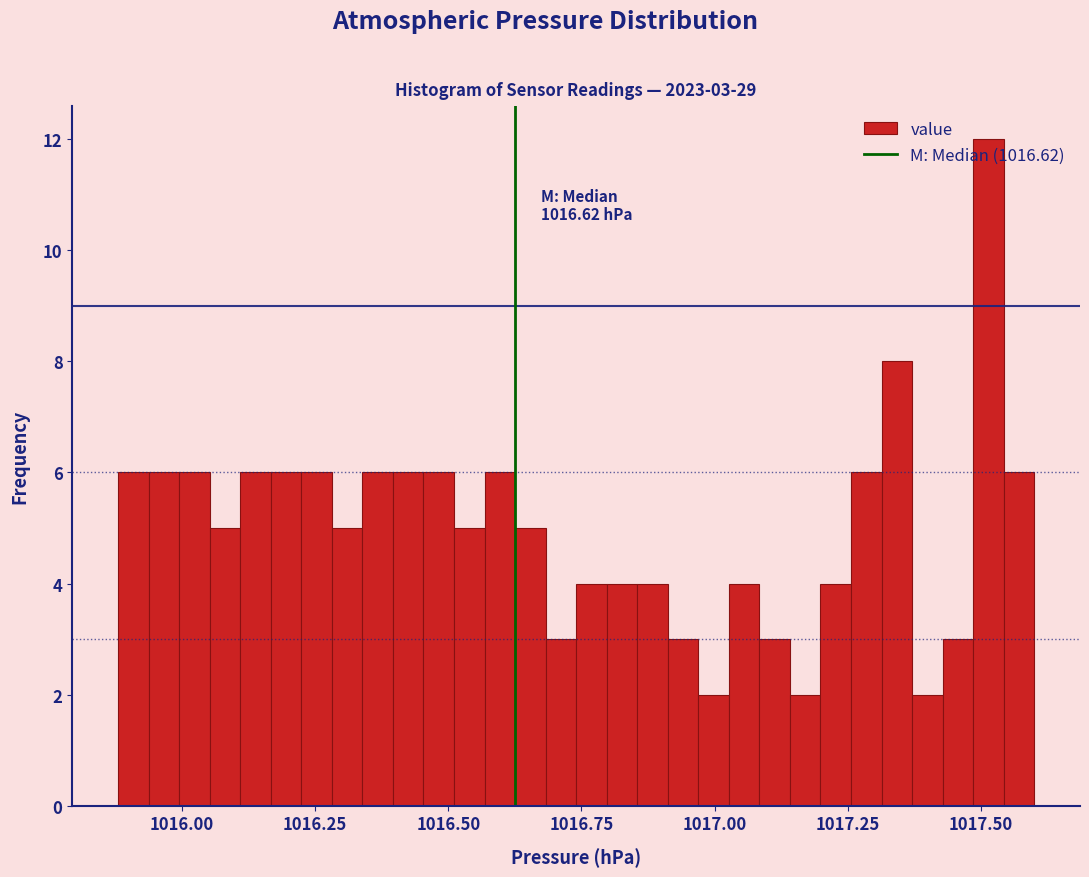

Read against the x-axis, roughly where is the centre of the tallest bar?

1017.50